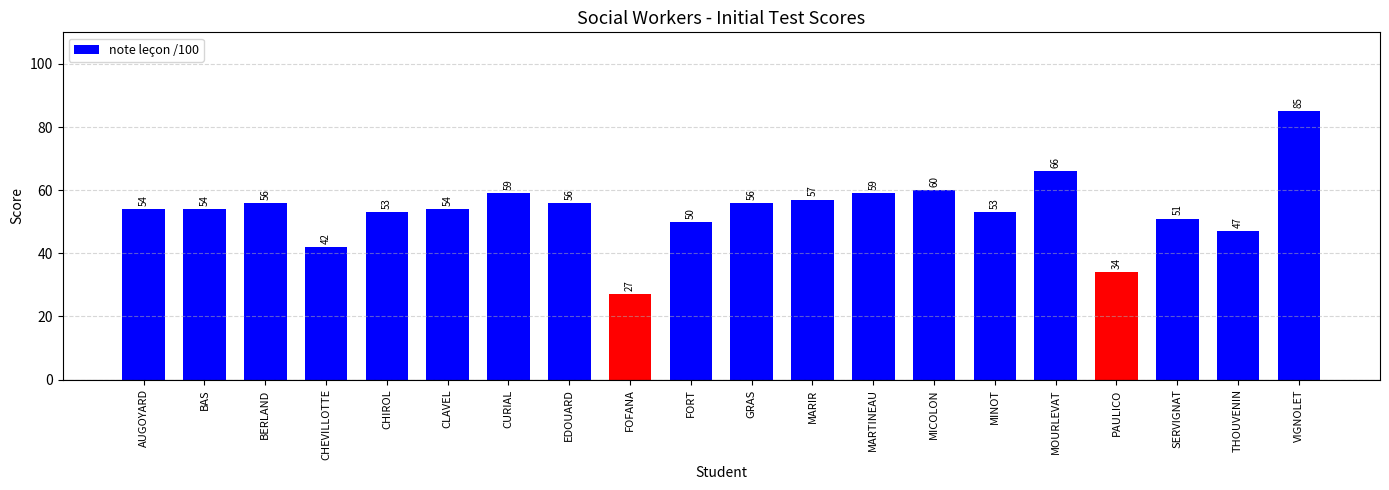

The value at FOFANA is 47. True or false?

False